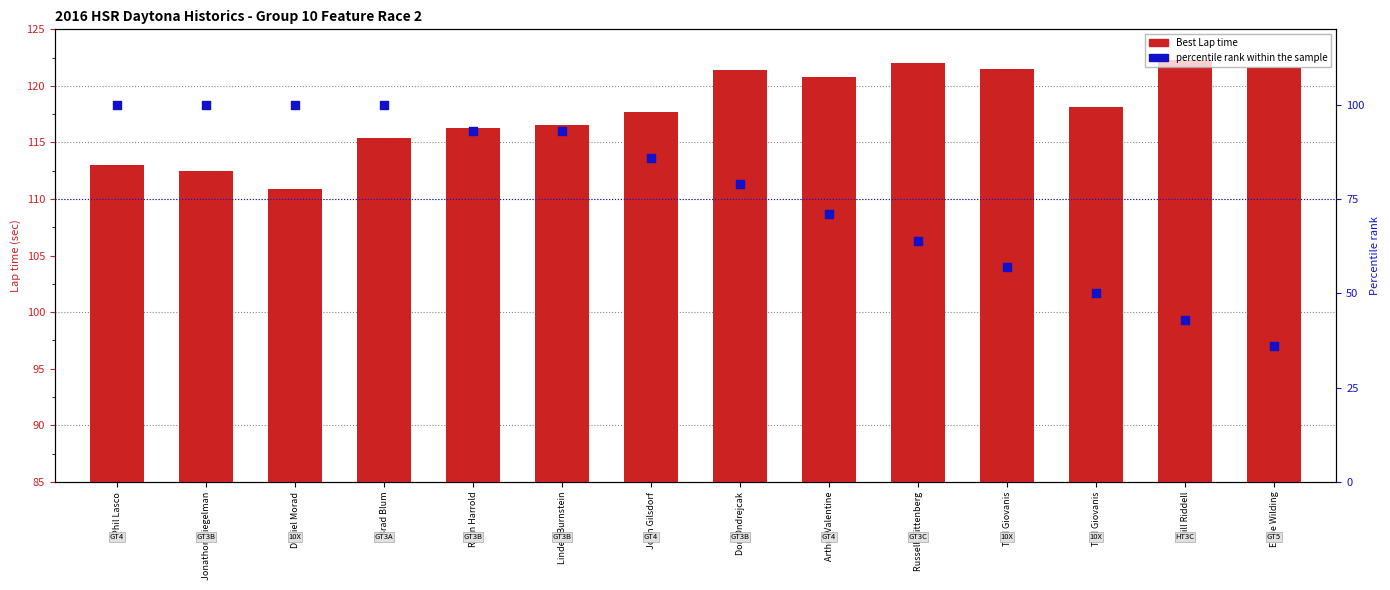

Which series has the widest spread of Y values?

percentile rank within sample